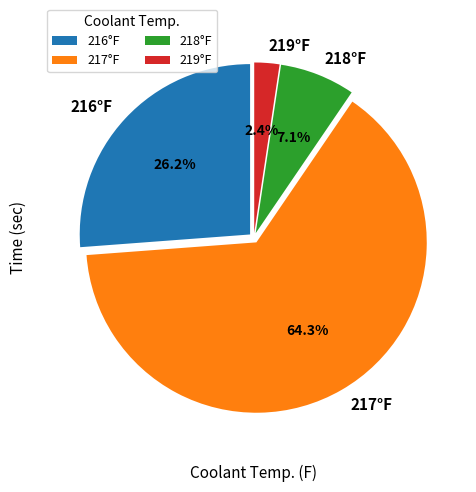

Which slice is the largest?

217°F